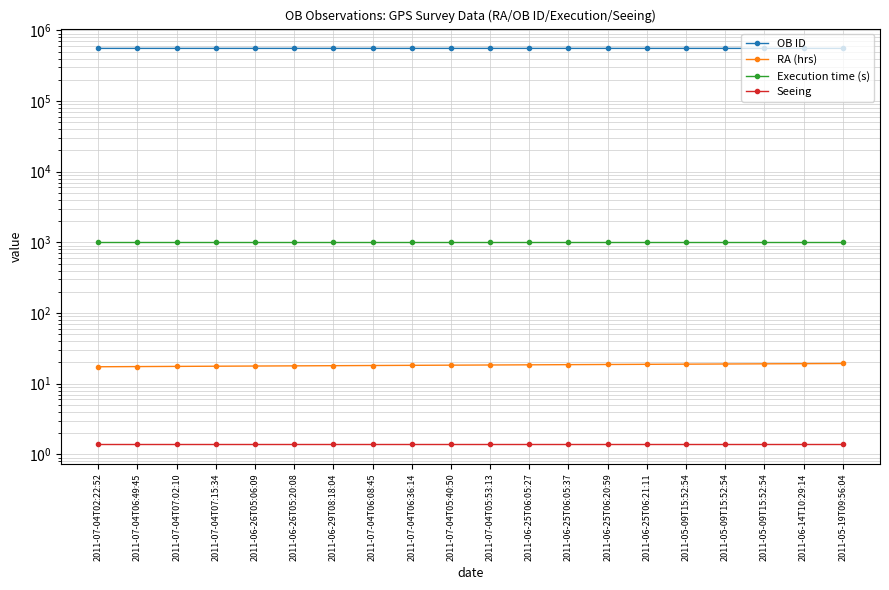

What is the label of the 9th point from the right?

2011-06-25T06:05:27